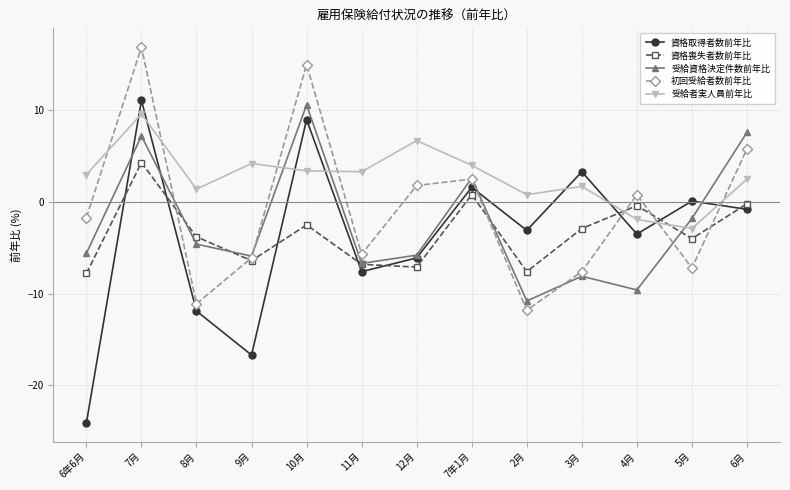

How many values in 受給者実人員前年比 are above zero?

11